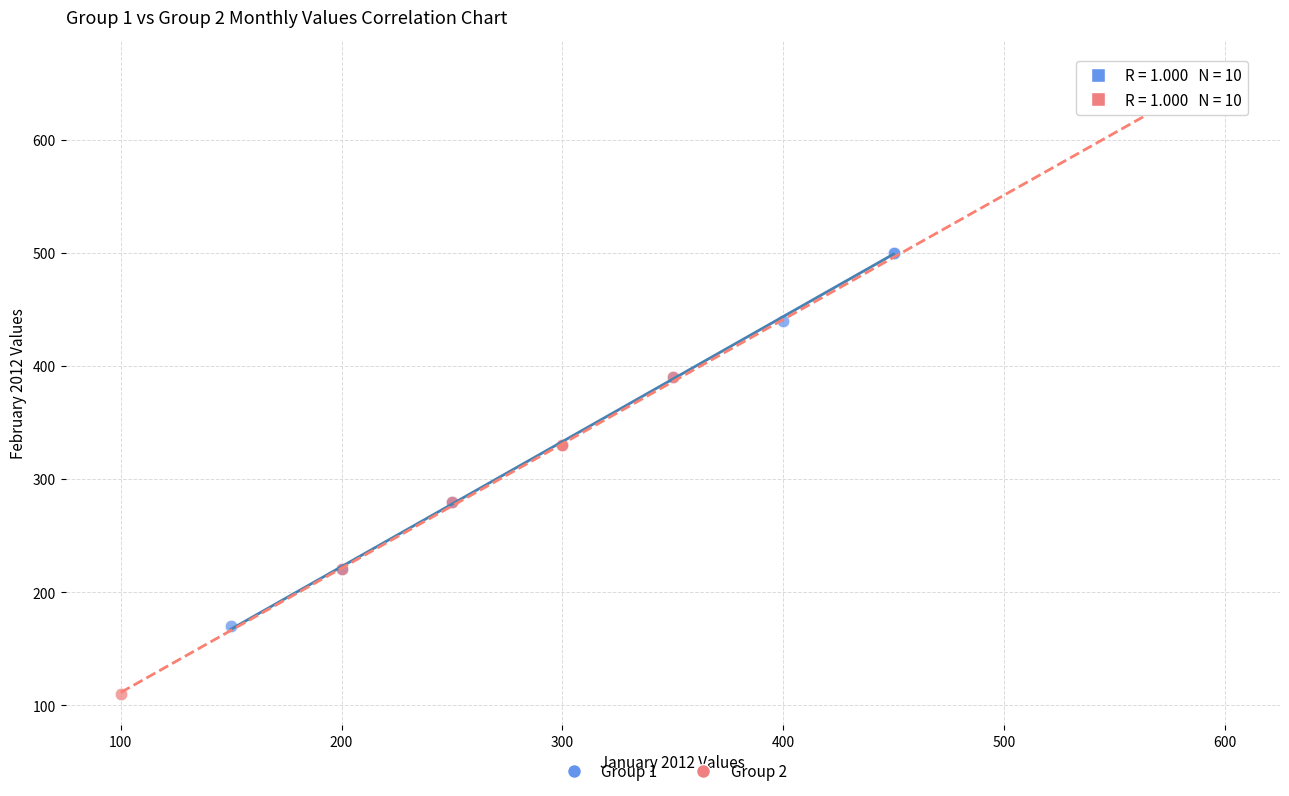

Which series contains the highest Y value?

Group 2